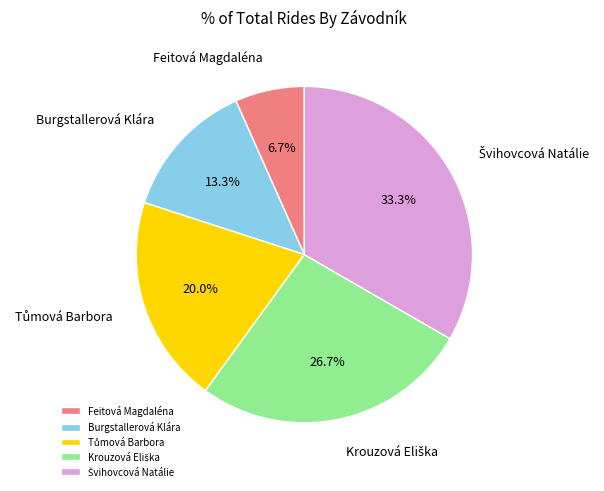

Which slice is the smallest?

Feitová Magdaléna